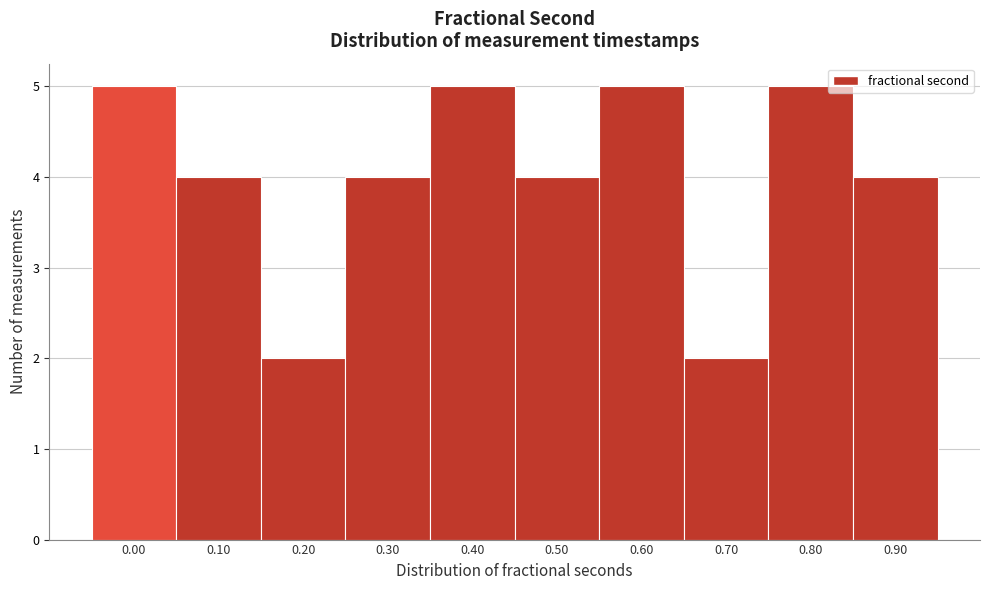

Reading left to right, what are all the values shown in this chart?

0.00=5	0.10=4	0.20=2	0.30=4	0.40=5	0.50=4	0.60=5	0.70=2	0.80=5	0.90=4